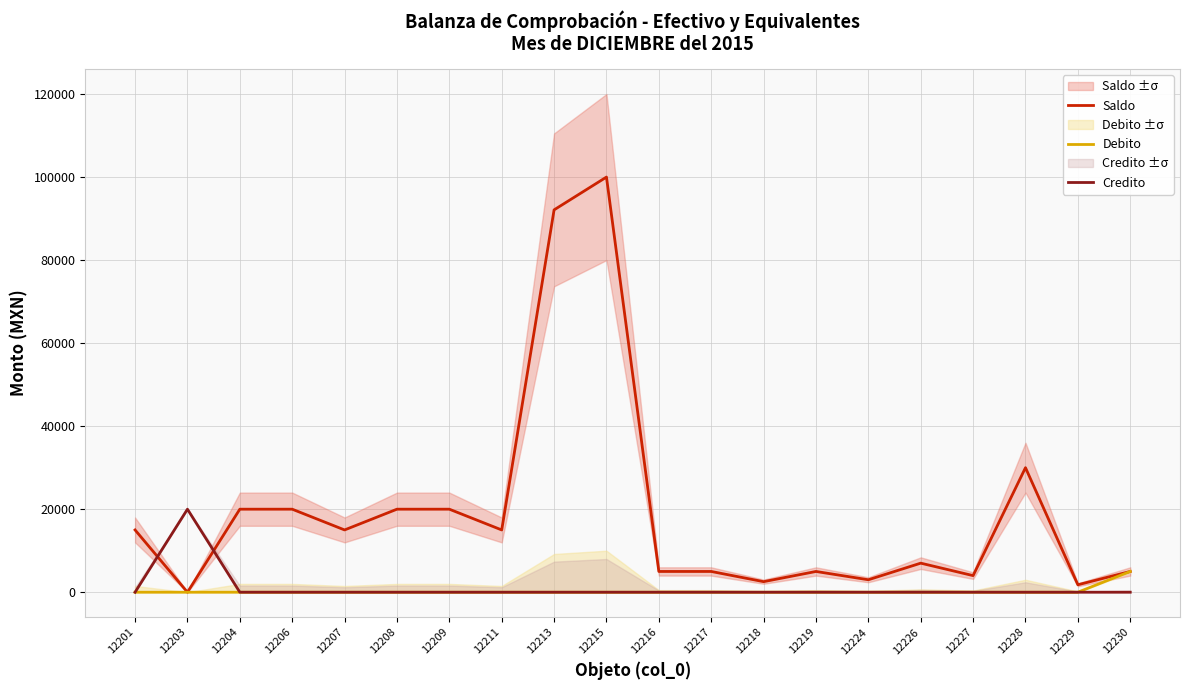

How many values in Saldo are above zero?

19